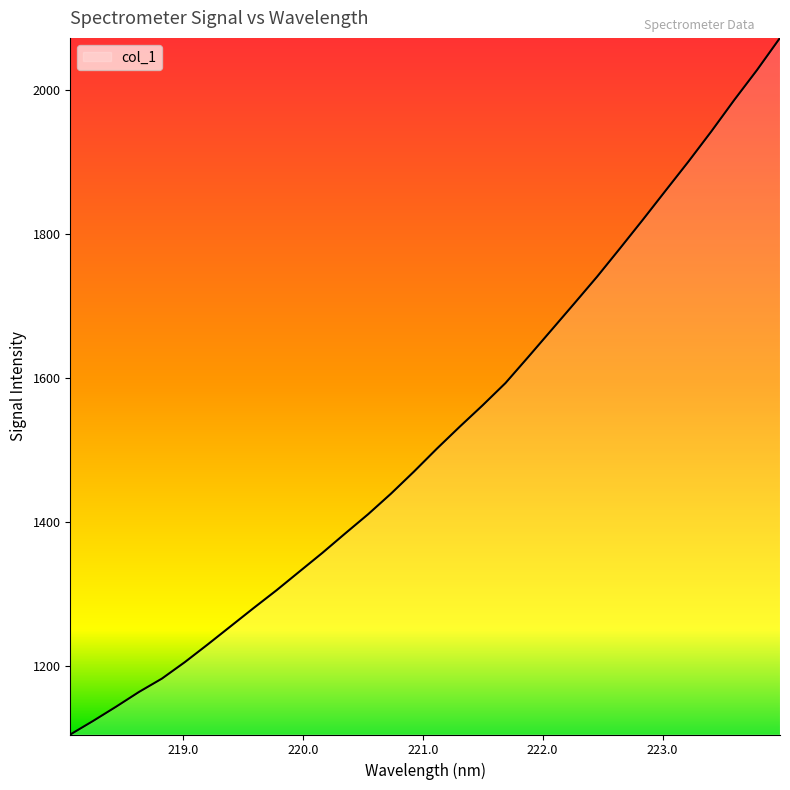

What is the difference between the maximum and minimum values?

967.8